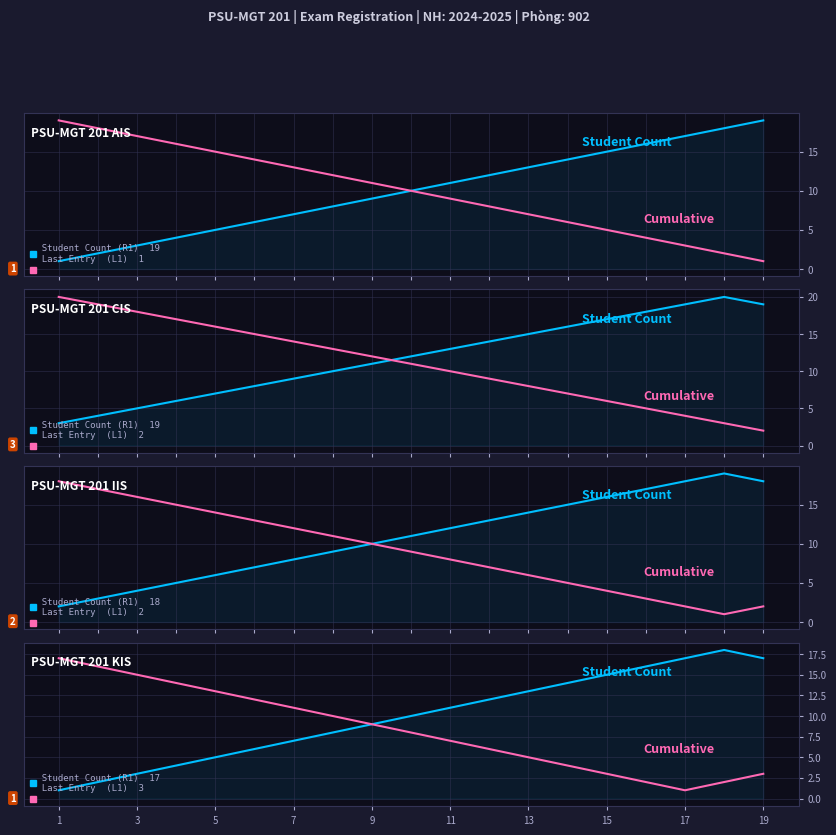

How many interior local peaks does the Student Count series have?

1